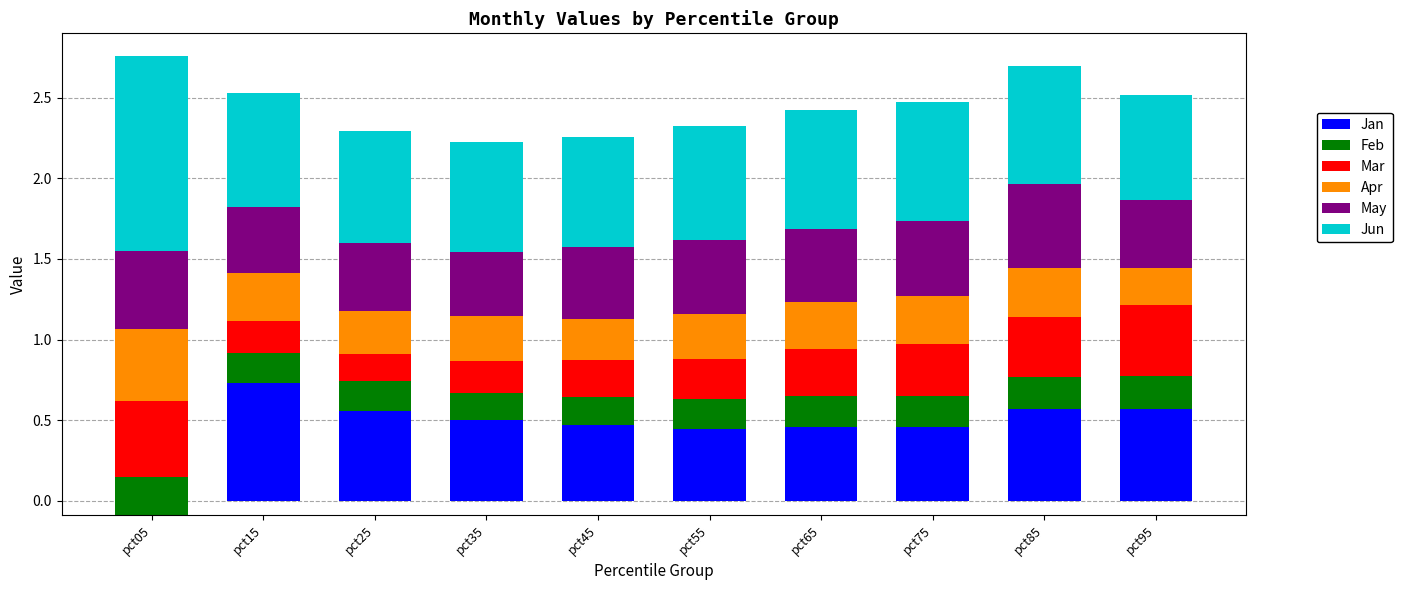

Rank the series by their maximum value, from highest to lowest.

Jun, Jan, May, Mar, Apr, Feb